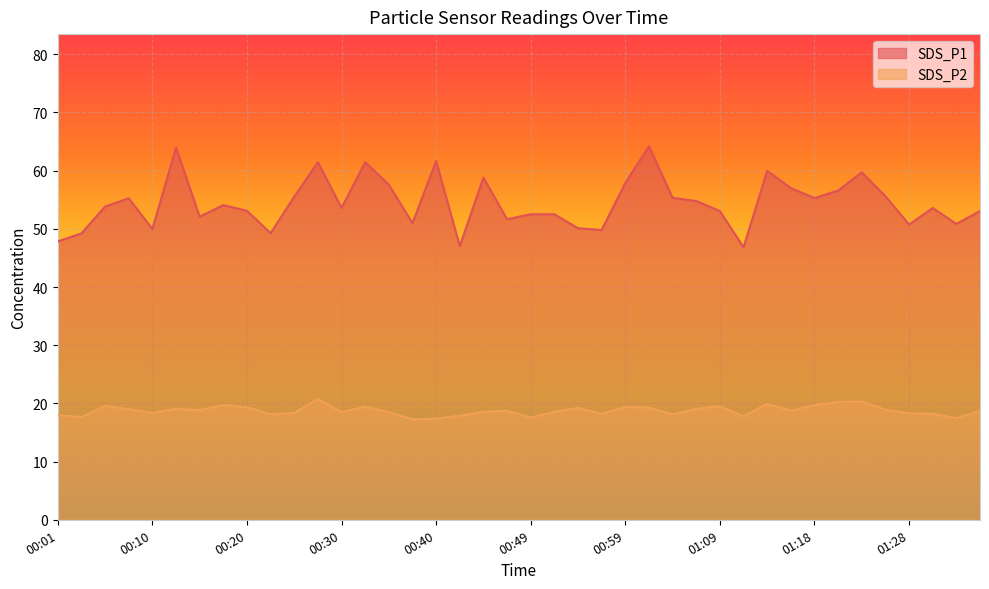

List the labels in order of SDS_P2 value, largest first.

00:27, 01:23, 01:21, 01:14, 00:18, 01:18, 00:06, 01:09, 00:32, 00:59, 00:20, 01:01, 00:54, 00:13, 01:06, 00:08, 01:26, 00:15, 01:16, 00:47, 01:36, 00:44, 00:52, 00:30, 00:35, 00:10, 00:25, 01:28, 01:31, 00:57, 00:23, 01:04, 00:01, 00:42, 01:11, 00:03, 00:49, 01:33, 00:40, 00:37